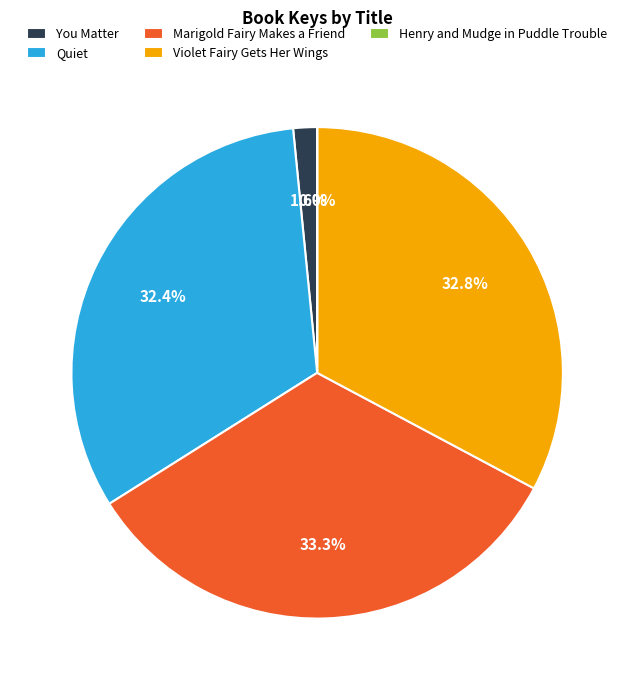

True or false: Marigold Fairy Makes a Friend accounts for 48% of the total.

False